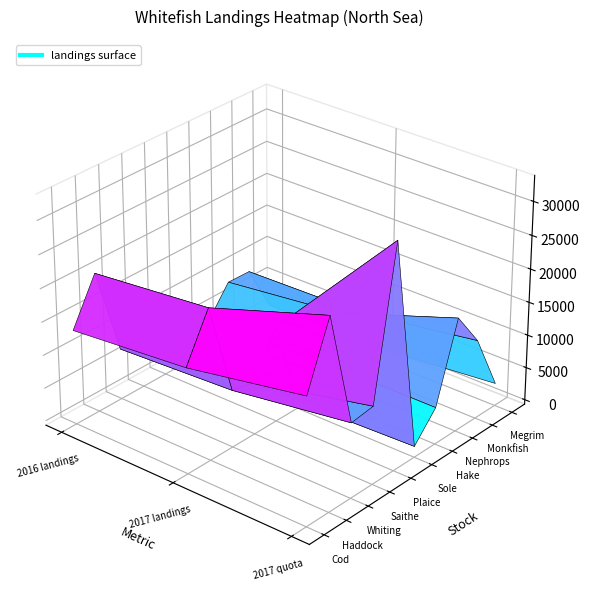

What is the sum of the Sole values at 1 and 2?

1391.9